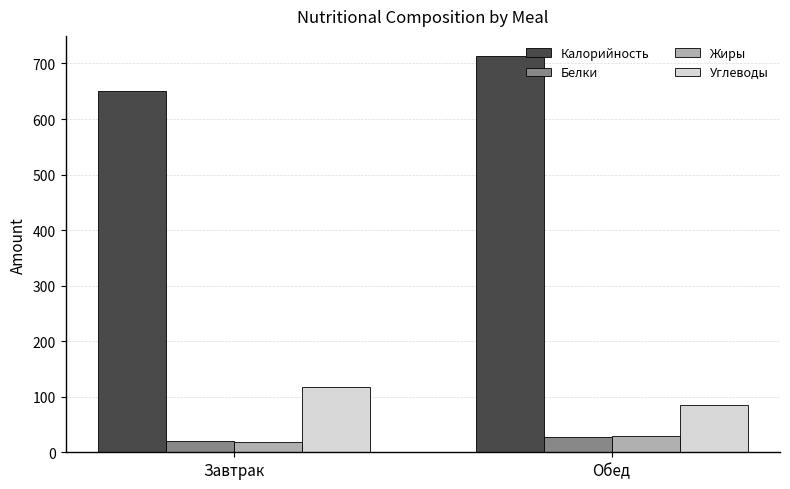

Where does the Калорийность series first go above 713?

Обед